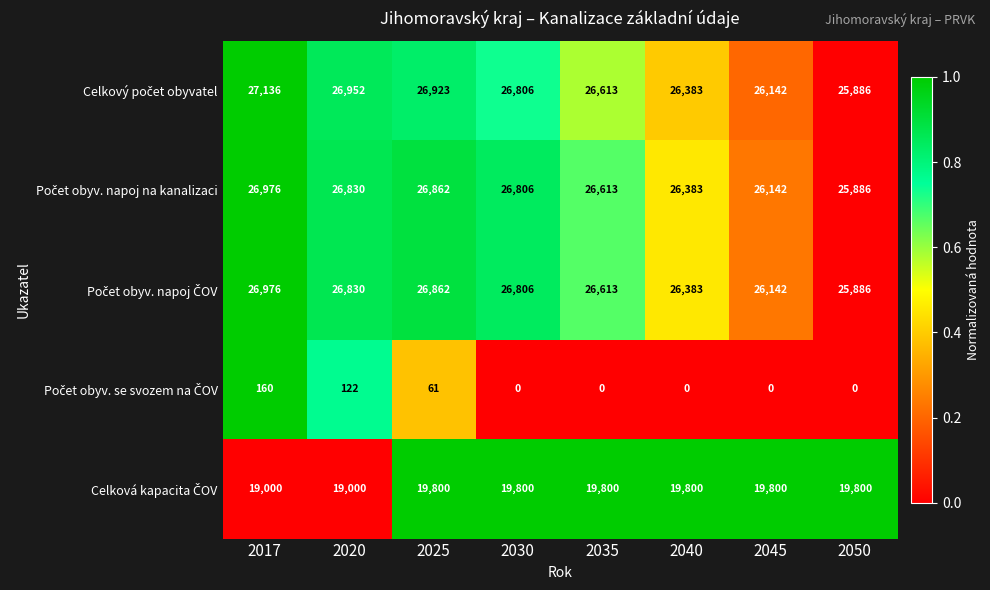

What is the difference between the highest and lowest values at 2017?

26976